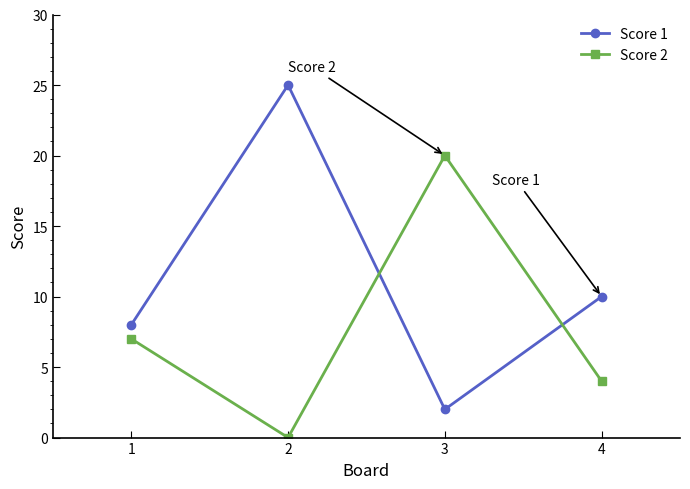

List the series in order of their peak value, lowest first.

Score 2, Score 1